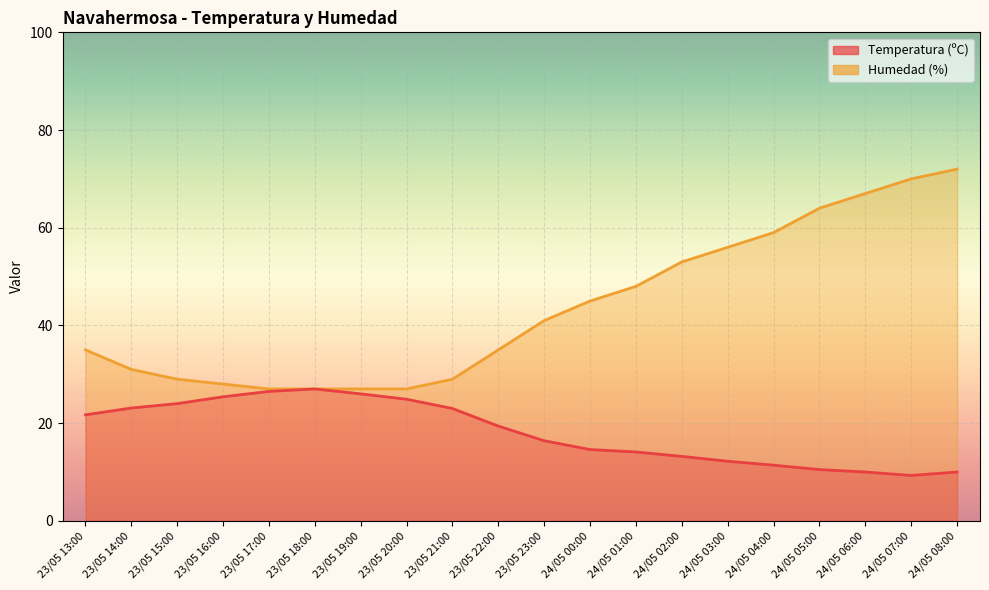

Which series changed the most between 23/05 22:00 and 24/05 03:00?

Humedad (%)